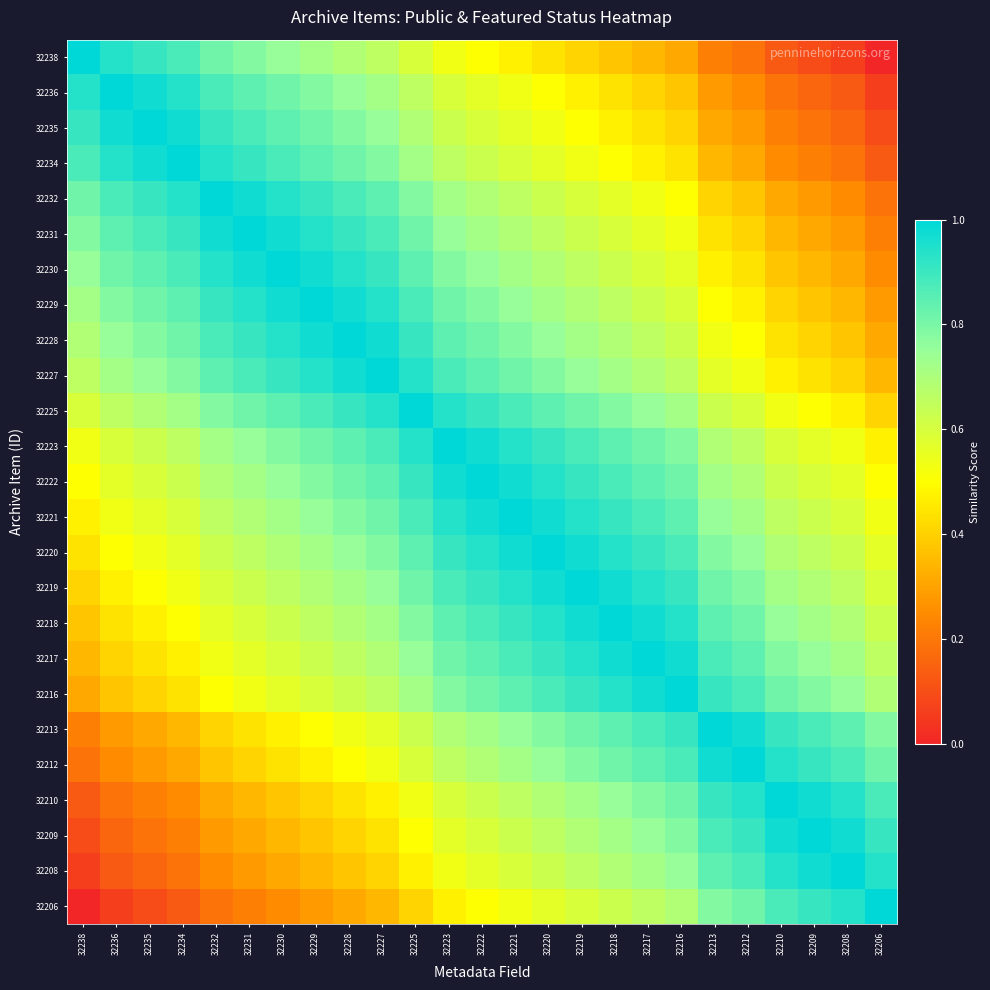

Which has a higher value, 32217 or 32220?

32220